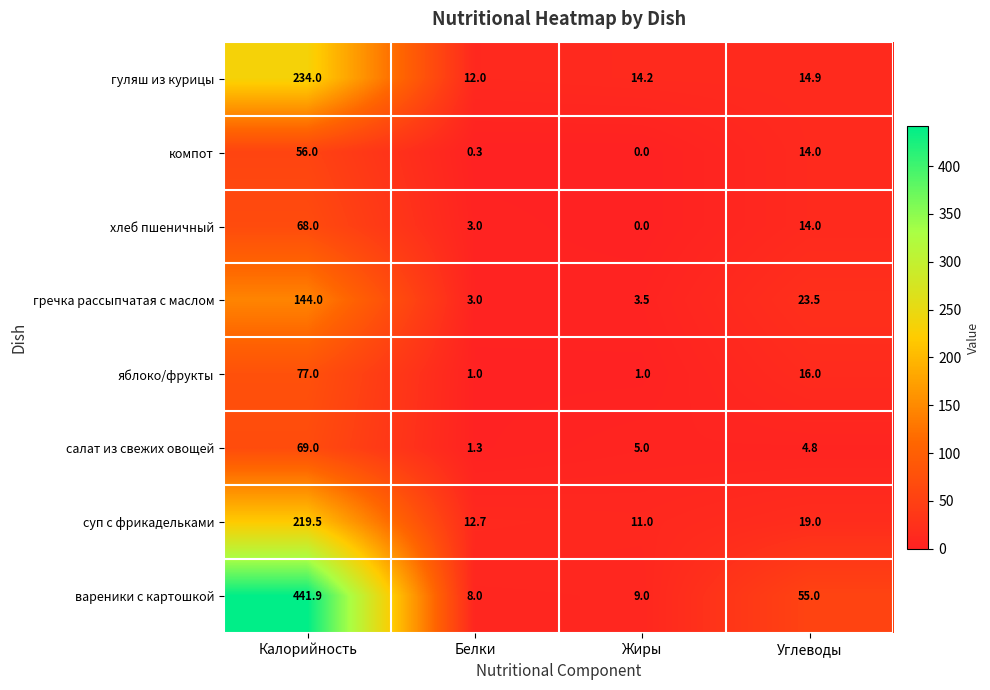

How many categories are shown in the chart?

4